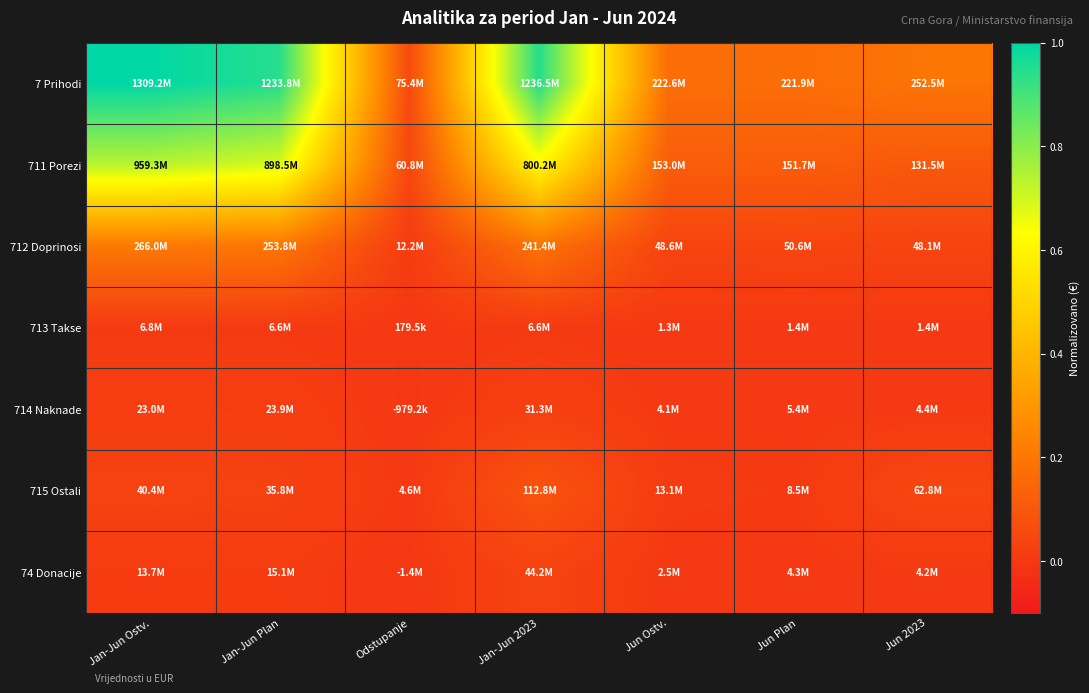

At which category does the chart reach its minimum across all series?

Odstupanje